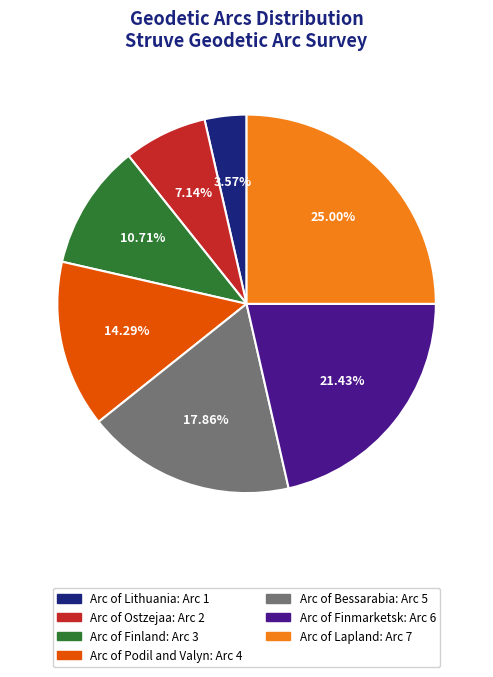

To the nearest percent, what percentage of the pie is Arc of Lithuania?

4%